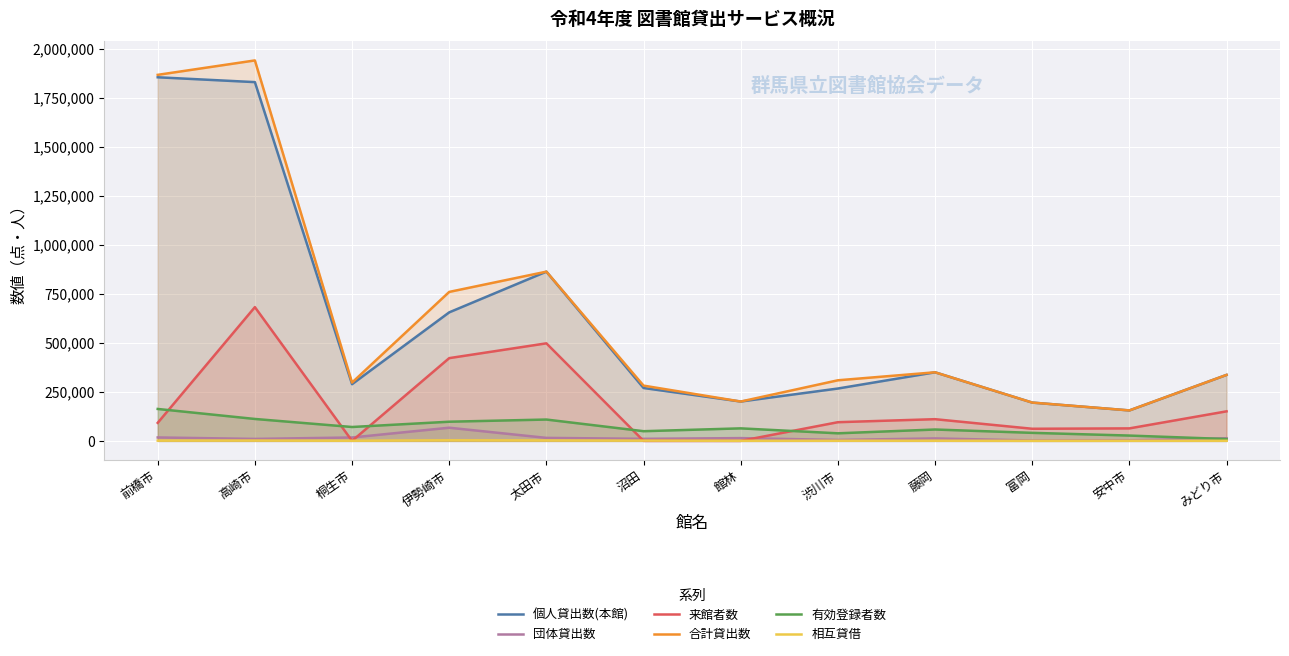

What is the approximate value of 団体貸出数 at みどり市, to the nearest 50?

13600